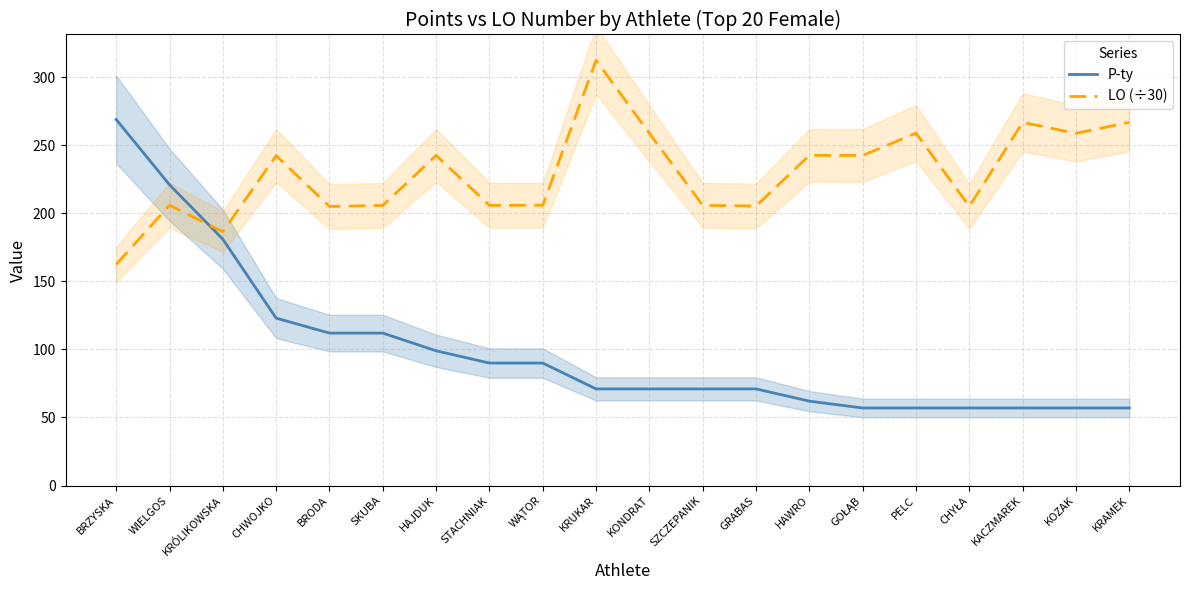

Reading left to right, transcribe all the data shown in this chart.

P-ty: BRZYSKA=269.0	WIELGOS=221.0	KRÓLIKOWSKA=181.0	CHWOJKO=123.0	BRODA=112.0	SKUBA=112.0	HAJDUK=99.0	STACHNIAK=90.0	WĄTOR=90.0	KRUKAR=71.0	KONDRAT=71.0	SZCZEPANIK=71.0	GRABAS=71.0	HAWRO=62.0	GOŁĄB=57.0	PELC=57.0	CHYŁA=57.0	KACZMAREK=57.0	KOZAK=57.0	KRAMEK=57.0
LO (÷30): BRZYSKA=162.4	WIELGOS=206.0	KRÓLIKOWSKA=186.5	CHWOJKO=242.4	BRODA=205.0	SKUBA=205.8	HAJDUK=242.6	STACHNIAK=205.8	WĄTOR=205.9	KRUKAR=312.5	KONDRAT=258.7	SZCZEPANIK=205.9	GRABAS=205.4	HAWRO=242.6	GOŁĄB=242.5	PELC=258.9	CHYŁA=205.1	KACZMAREK=266.8	KOZAK=258.8	KRAMEK=266.9